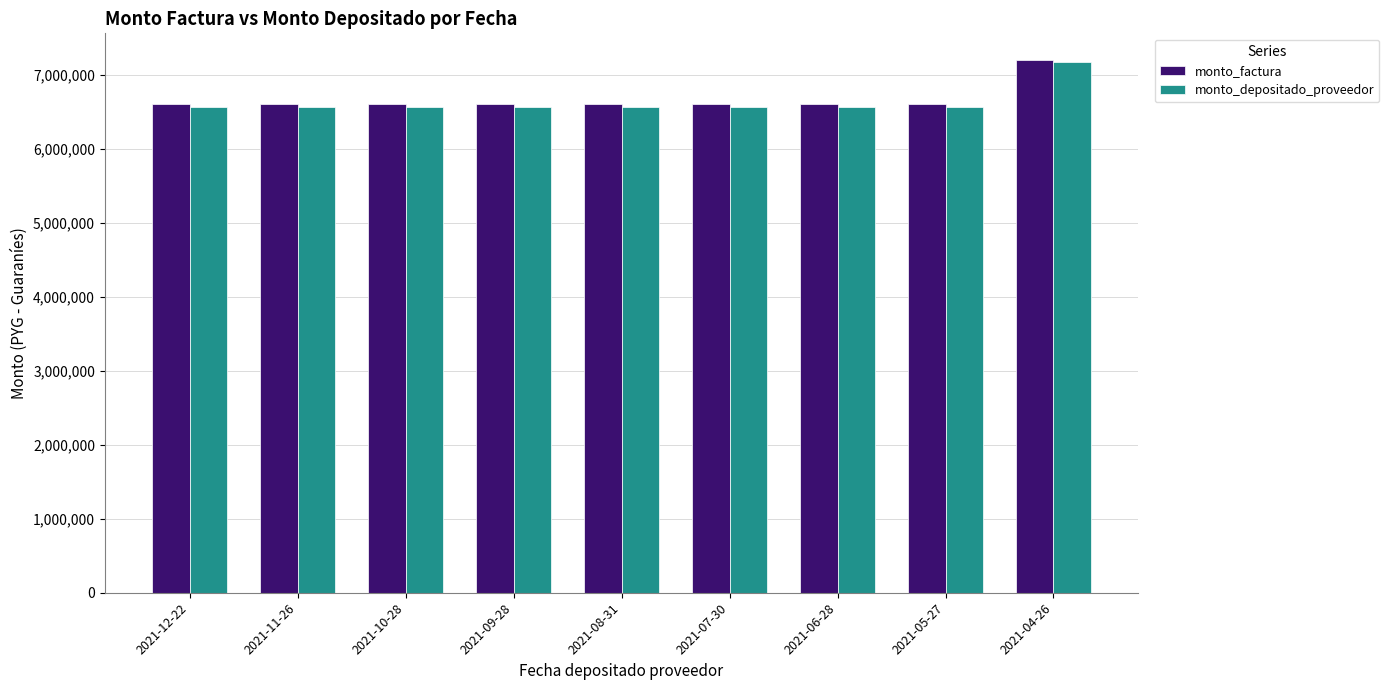

What is the label of the 9th bar from the right?

2021-12-22